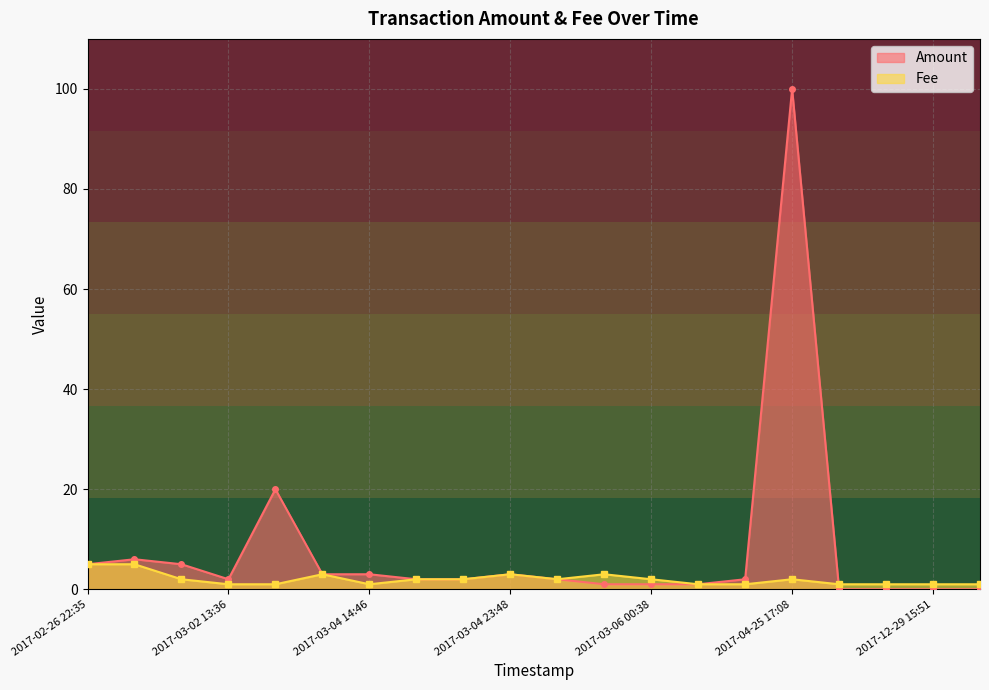

Is it true that Amount equals 6.6 at 2017-02-26 22:35?

False